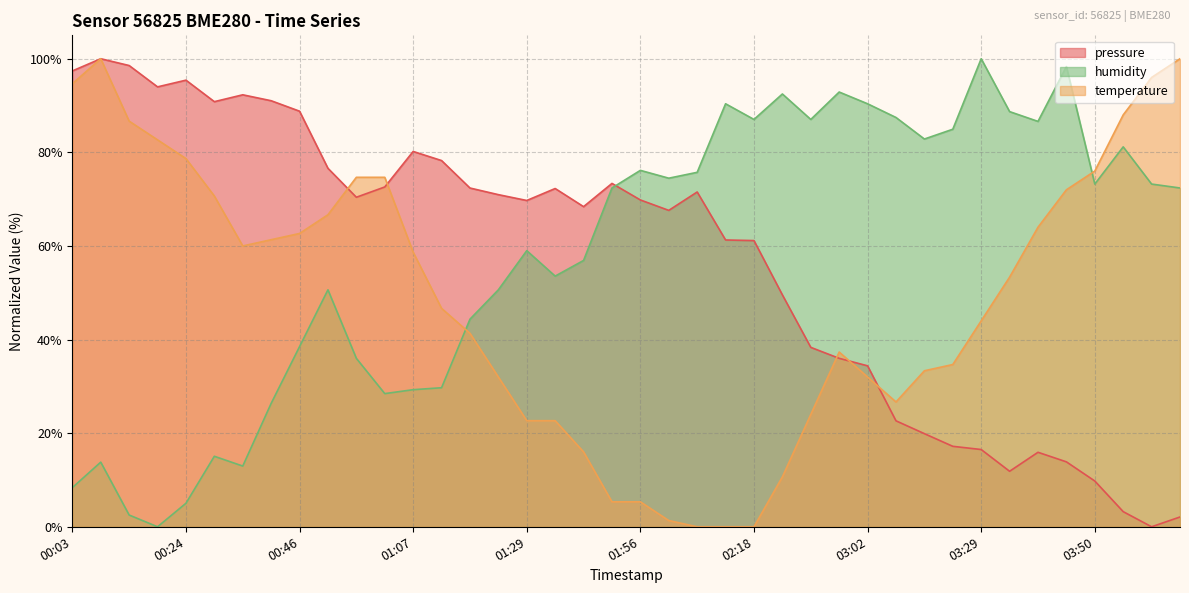

What value does the humidity series have at 02:45?

92.9